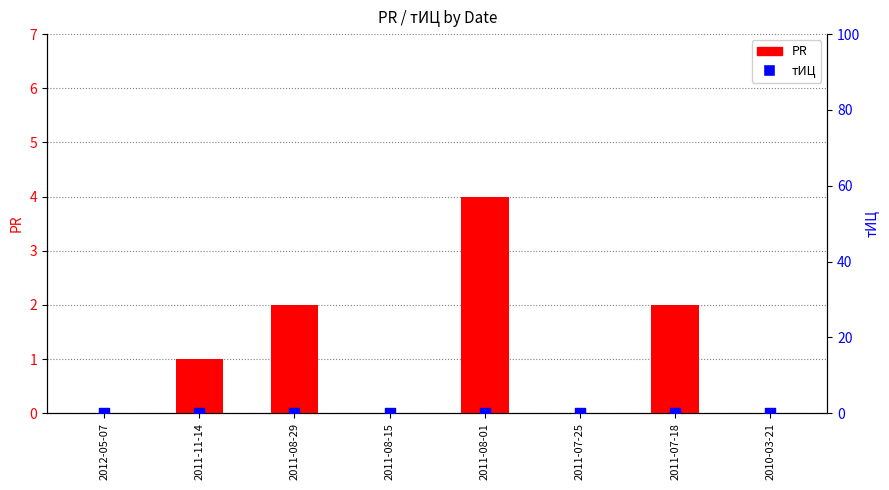

Which series contains the lowest Y value?

PR